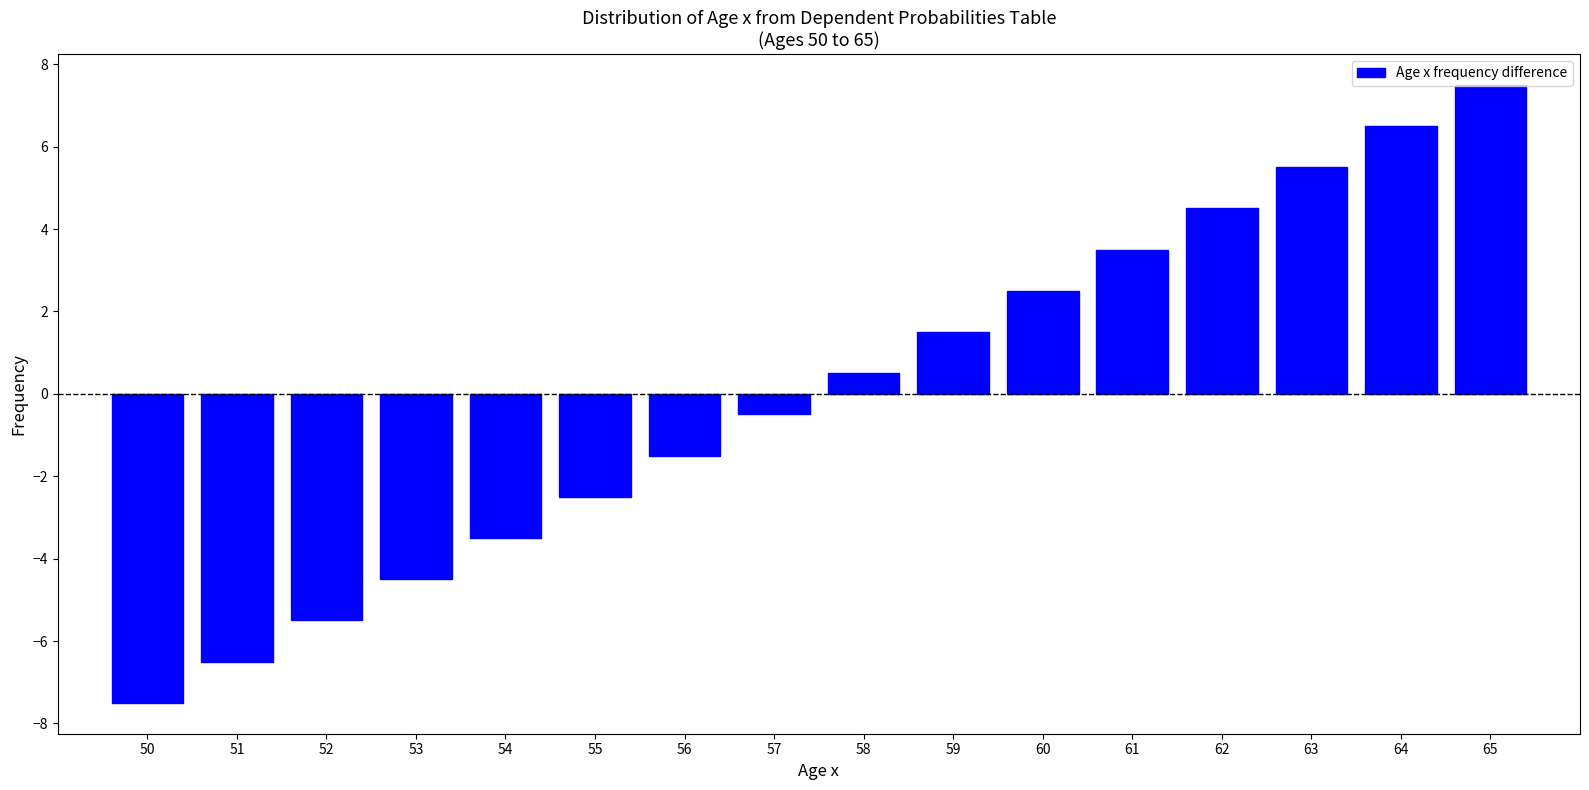

Rank the categories by value from lowest to highest.

50, 51, 52, 53, 54, 55, 56, 57, 58, 59, 60, 61, 62, 63, 64, 65